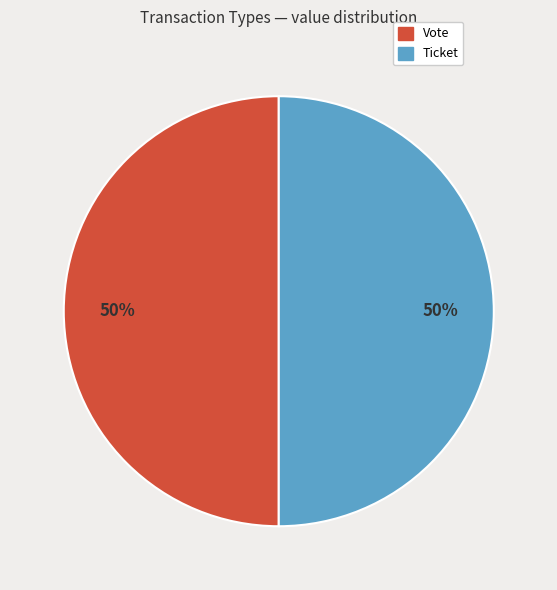

Combined, do Ticket and Vote account for over 50%?

Yes